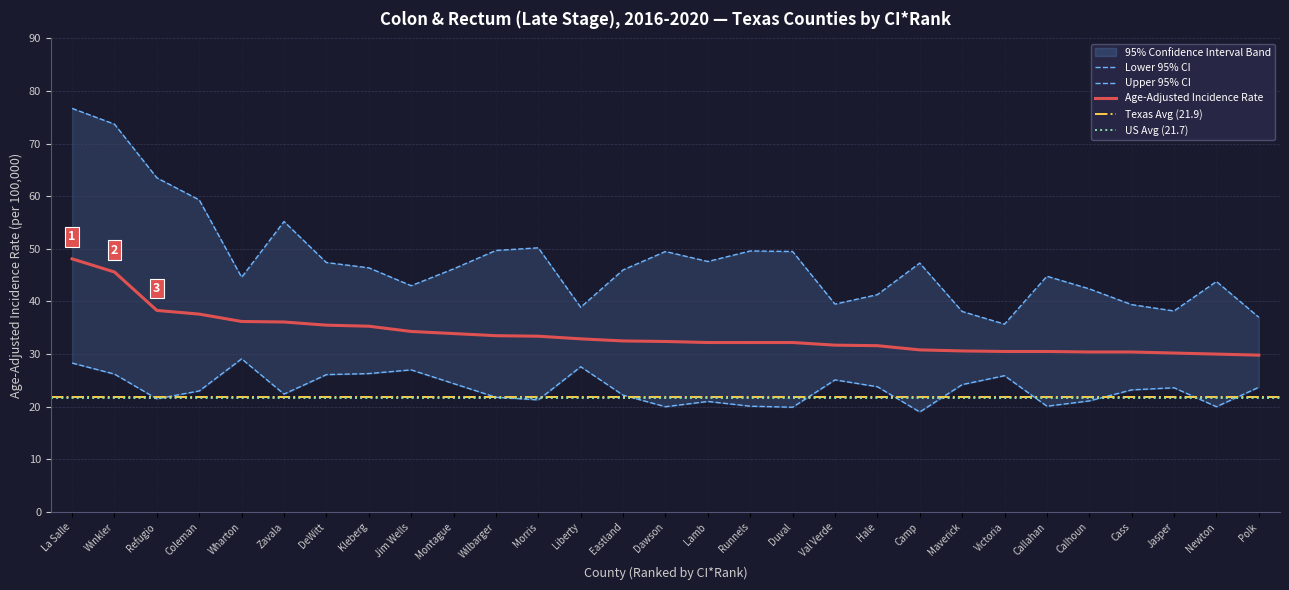

Does the chart have visible grid lines?

Yes